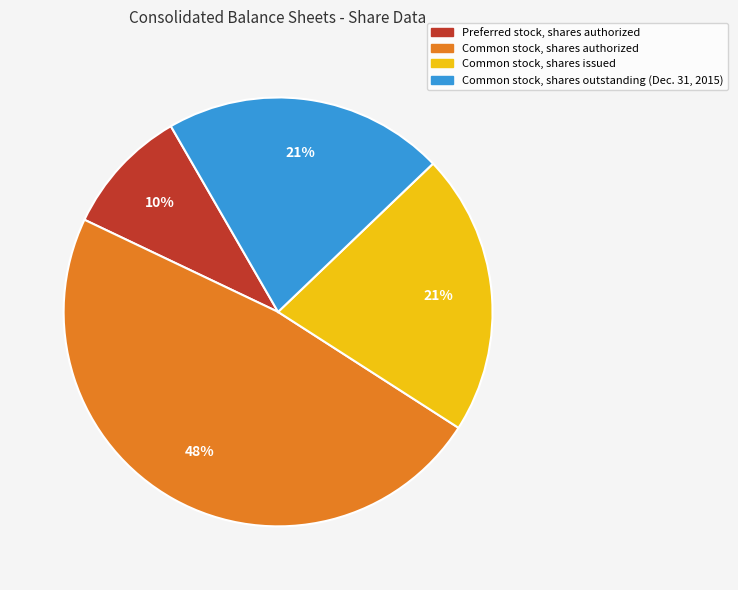

Which category has the biggest portion of the pie?

Common stock, shares authorized